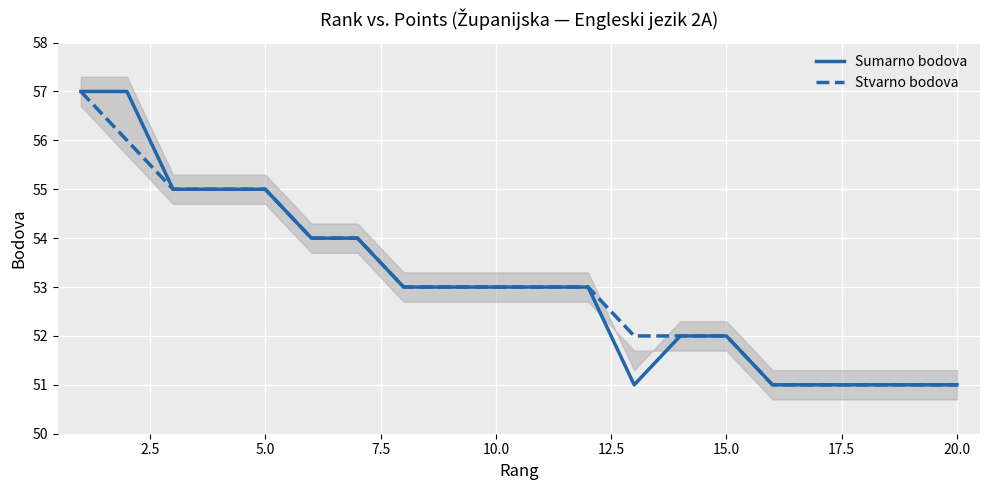

Which series has the largest total across all categories?

Sumarno bodova